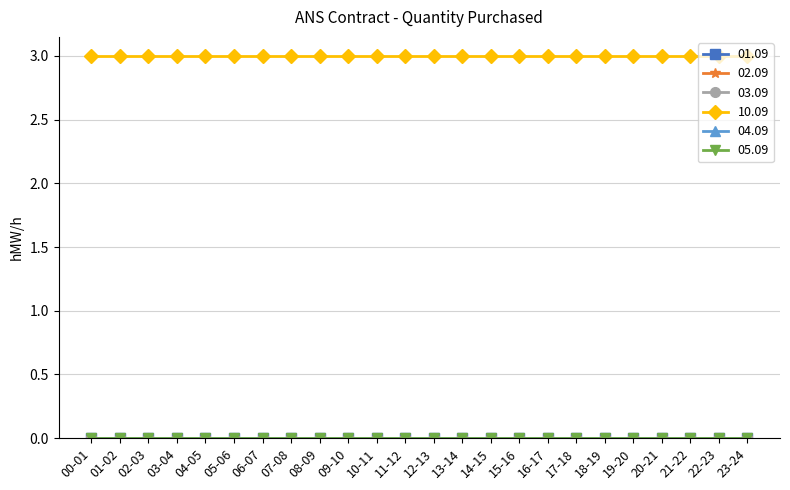

Reading left to right, what are all the values shown in this chart?

01.09: 0	0	0	0	0	0	0	0	0	0	0	0	0	0	0	0	0	0	0	0	0	0	0	0
02.09: 0	0	0	0	0	0	0	0	0	0	0	0	0	0	0	0	0	0	0	0	0	0	0	0
03.09: 0	0	0	0	0	0	0	0	0	0	0	0	0	0	0	0	0	0	0	0	0	0	0	0
10.09: 3	3	3	3	3	3	3	3	3	3	3	3	3	3	3	3	3	3	3	3	3	3	3	3
04.09: 0	0	0	0	0	0	0	0	0	0	0	0	0	0	0	0	0	0	0	0	0	0	0	0
05.09: 0	0	0	0	0	0	0	0	0	0	0	0	0	0	0	0	0	0	0	0	0	0	0	0